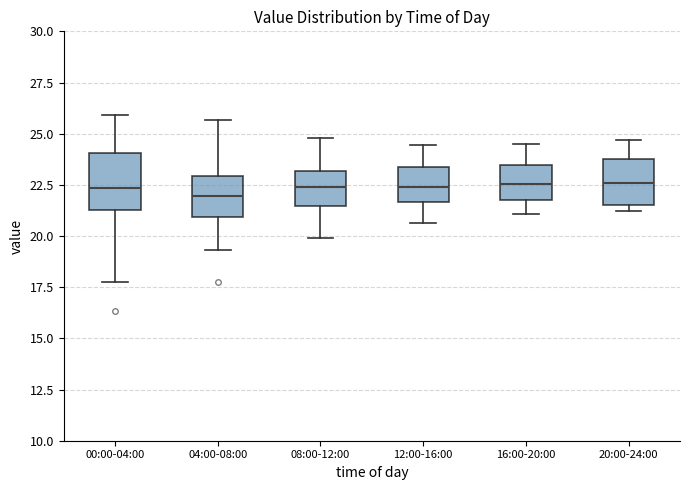

Reading left to right, read every box against the y-axis: the position of its median line, the range the box covers, and the ends of its whiskers. The values are not printed on the chart, so give them approximately, as read against the axis.

00:00-04:00: median 22.5, box 21.5 to 24.0, whiskers 17.5 to 26.0
04:00-08:00: median 22.0, box 21.0 to 23.0, whiskers 19.5 to 25.5
08:00-12:00: median 22.5, box 21.5 to 23.0, whiskers 20.0 to 25.0
12:00-16:00: median 22.5, box 21.5 to 23.5, whiskers 20.5 to 24.5
16:00-20:00: median 22.5, box 22.0 to 23.5, whiskers 21.0 to 24.5
20:00-24:00: median 22.5, box 21.5 to 24.0, whiskers 21.0 to 24.5